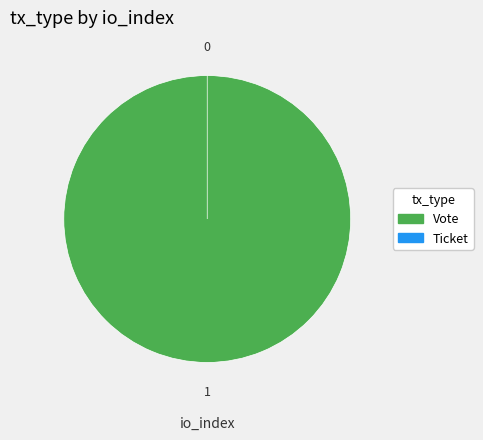

To the nearest percent, what portion does Vote represent?

100%